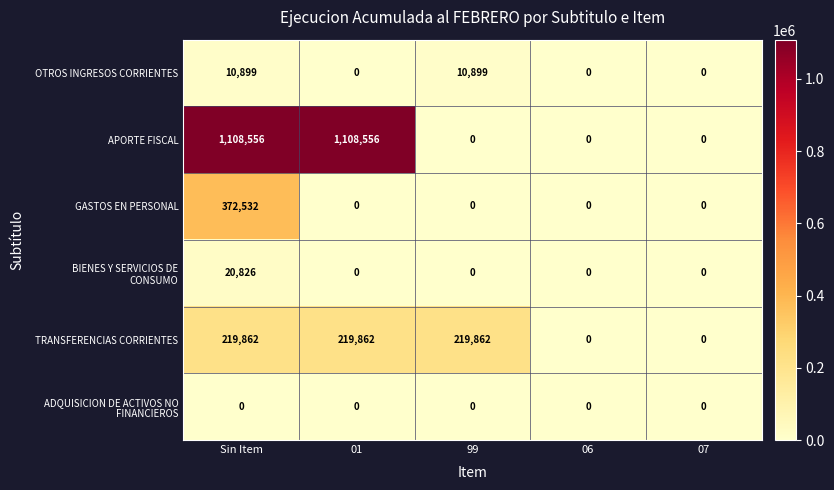

How many positive values does the TRANSFERENCIAS CORRIENTES series have?

3